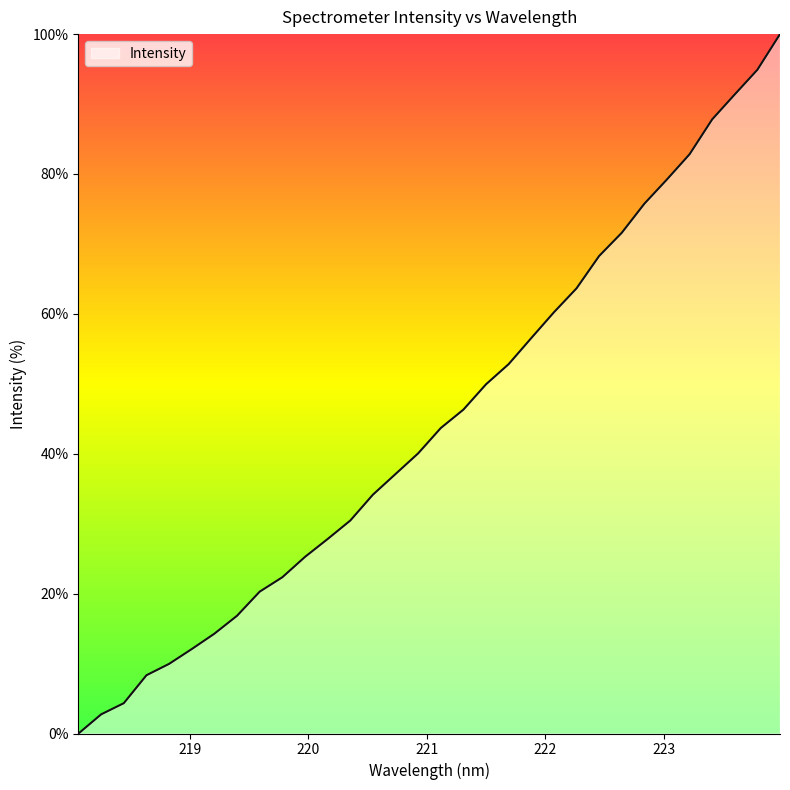

What is the maximum value shown in the chart?

100.0